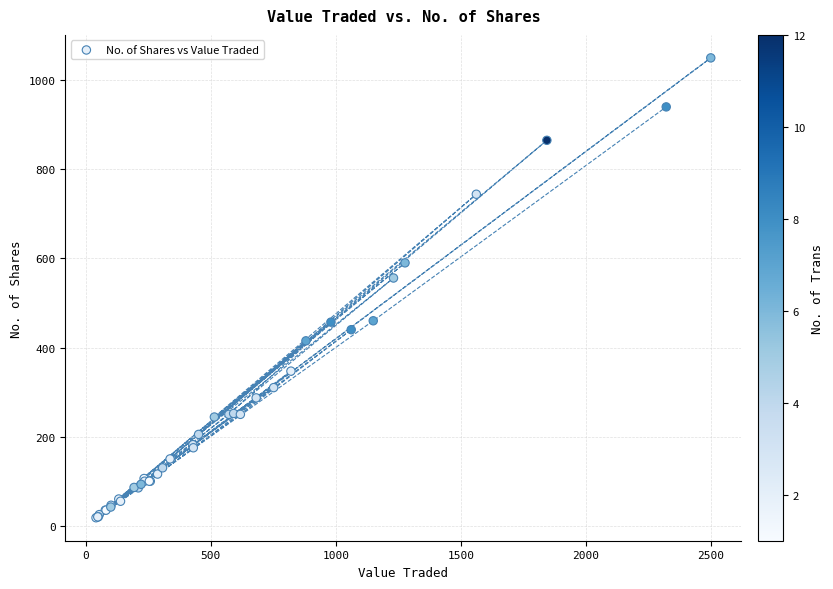

What Y value in the scatter plot is closest to 534?

556